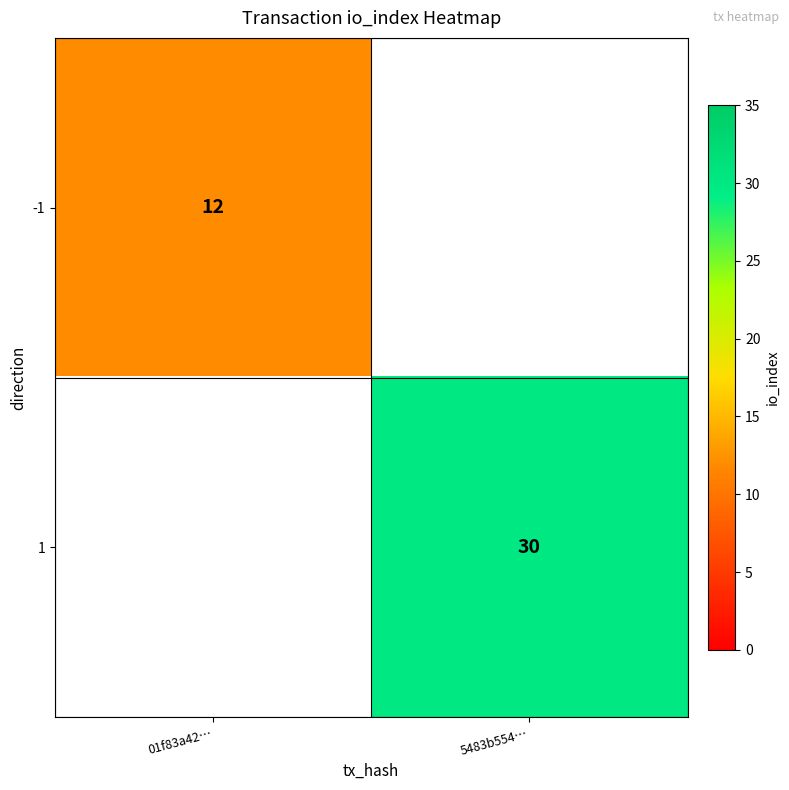

The value of 1 at 5483b554… is 46. True or false?

False